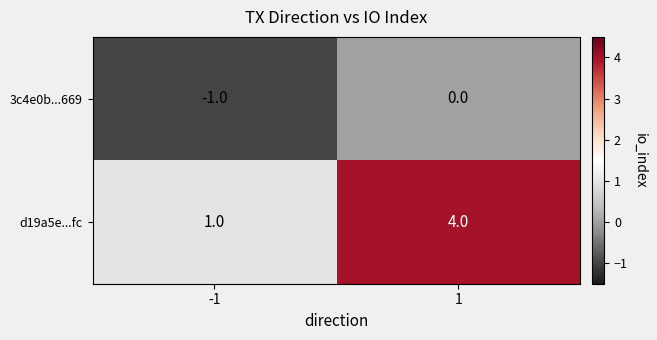

At how many categories does at least one series exceed 0?

2